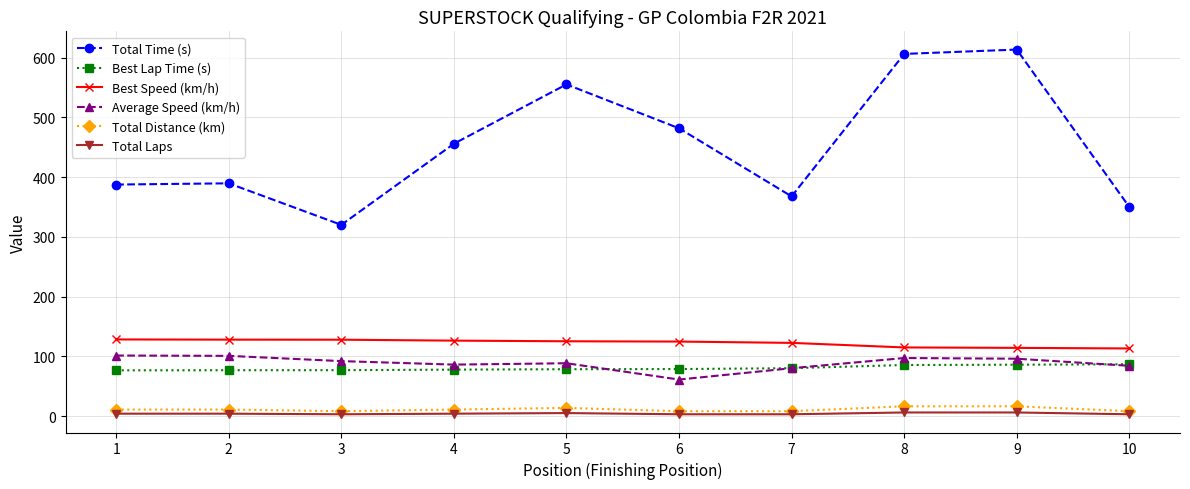

What is the greatest value displayed?

613.3